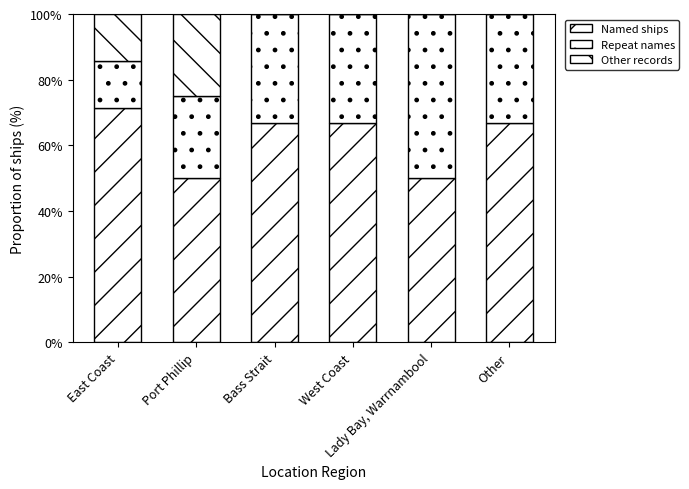

True or false: Repeat names has a value of 14.3 at East Coast.

True